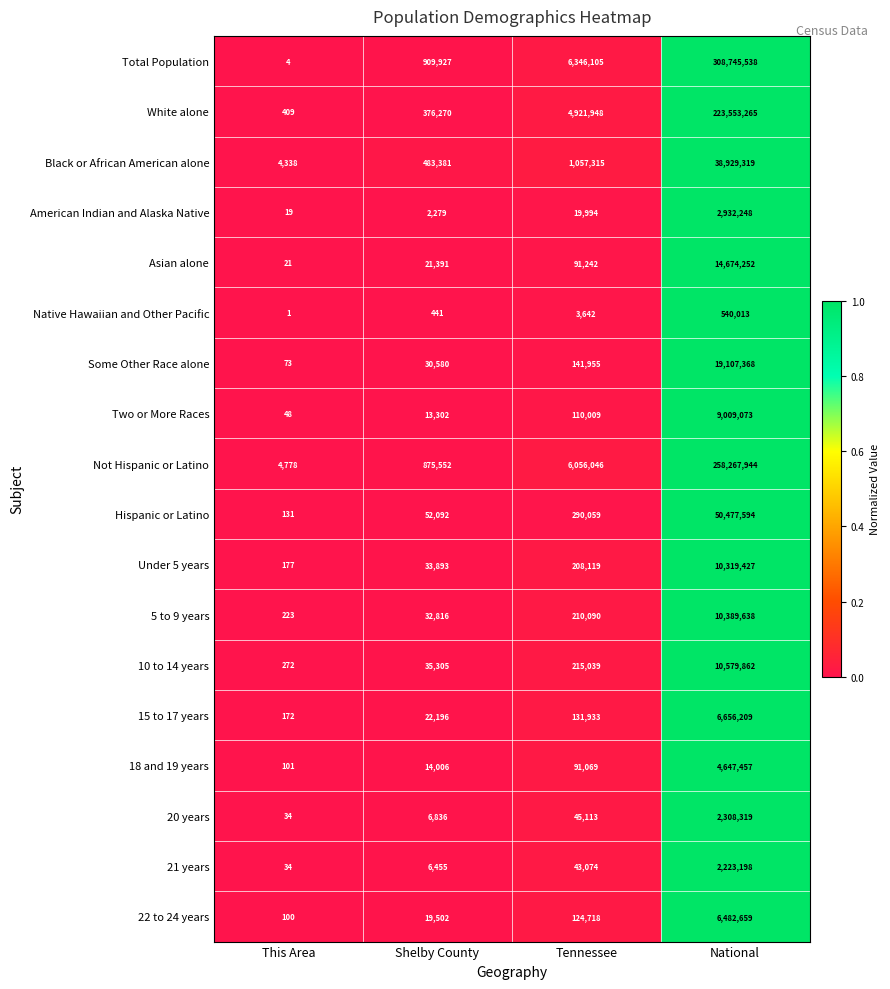

The value of 20 years at This Area is 34. True or false?

True